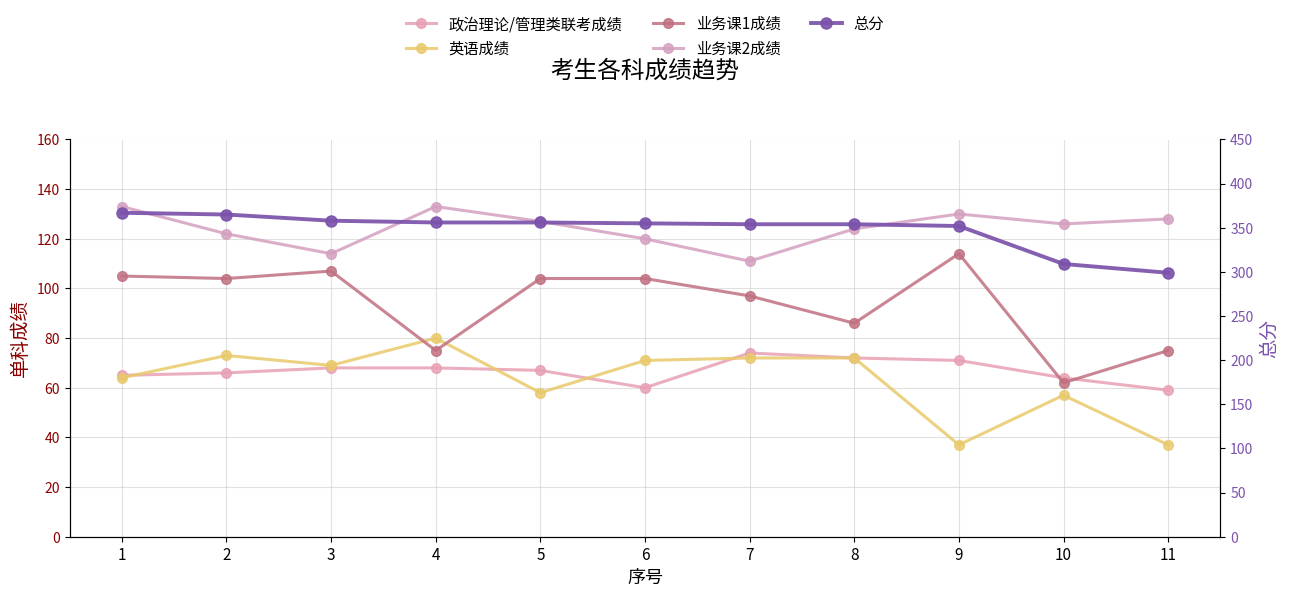

True or false: 业务课2成绩 has more than 1 interior local peaks.

True